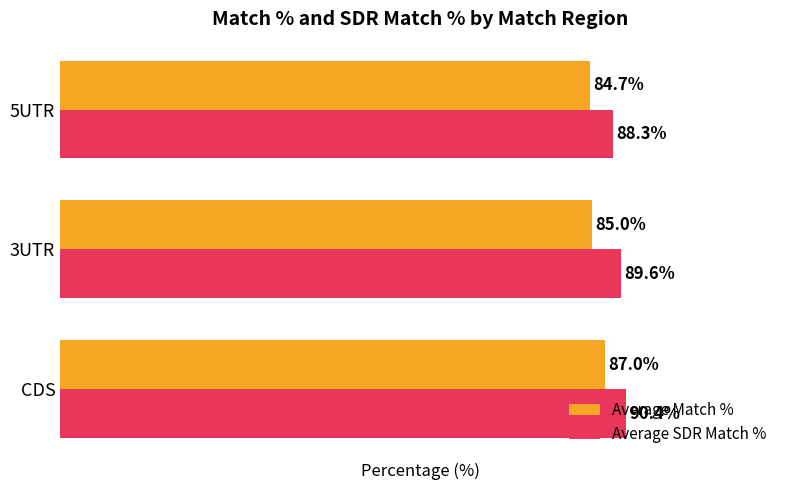

At which category is the sum across all series the highest?

CDS